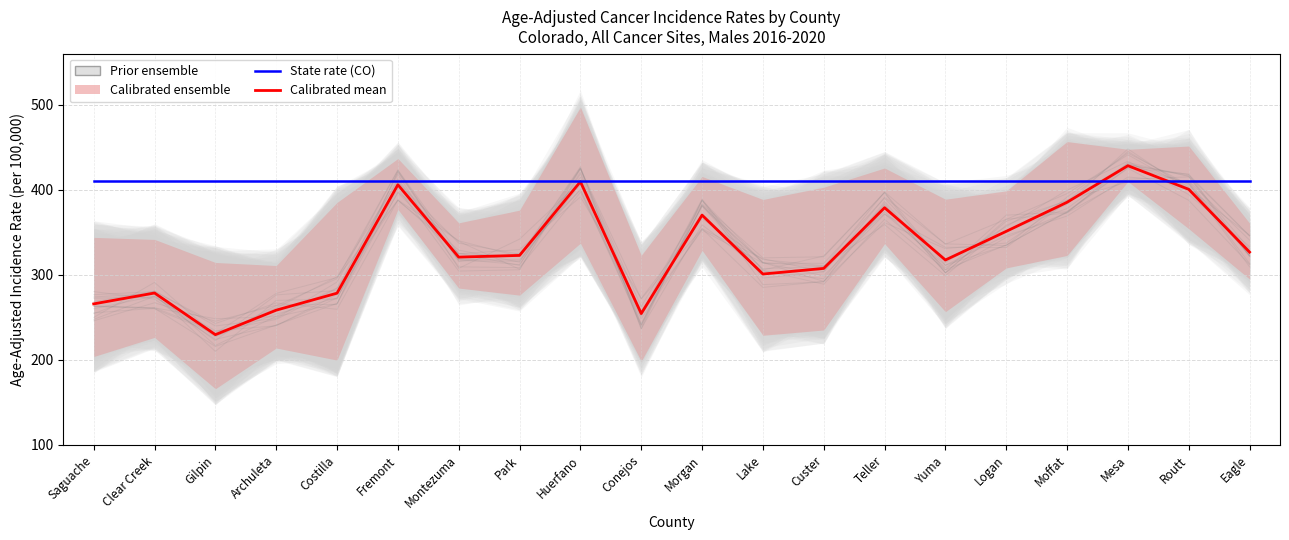

Where is State rate (CO) nearest to the value 410?

Saguache